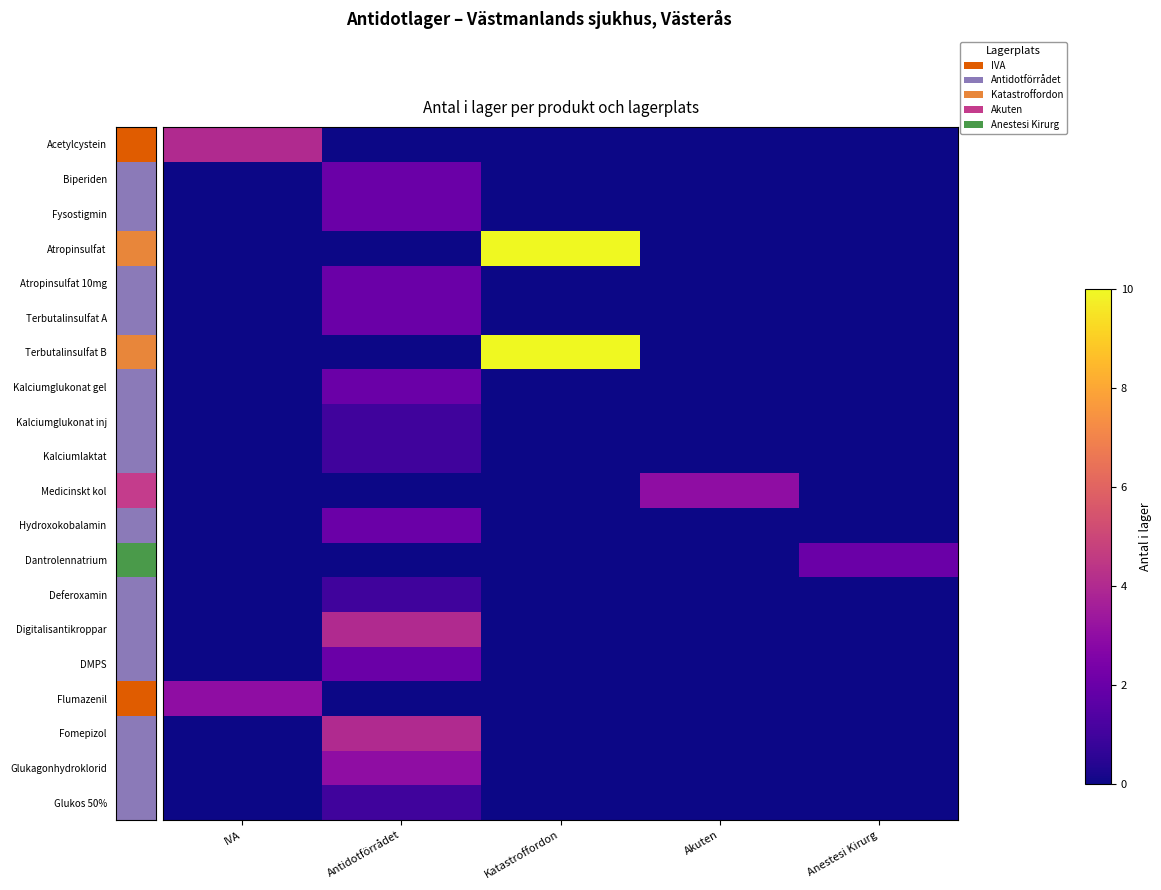

What is the greatest value displayed?

10